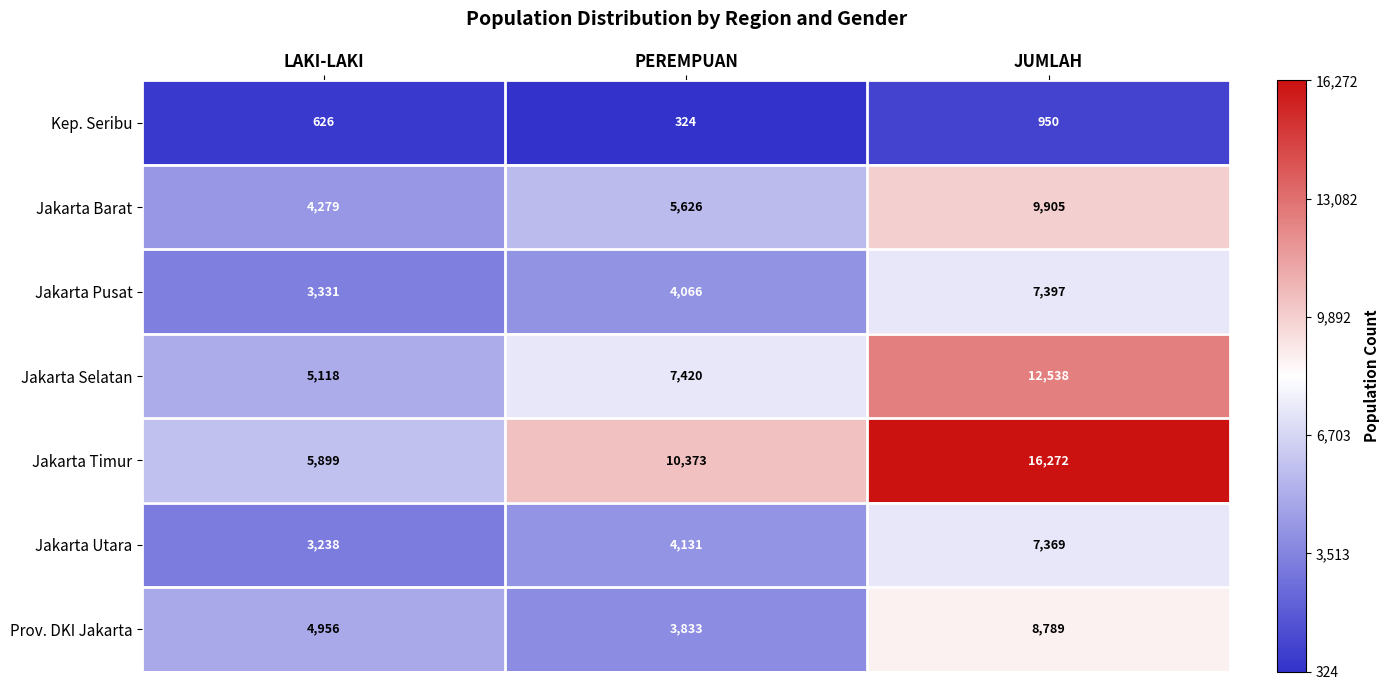

Which label corresponds to the largest value in the chart?

JUMLAH